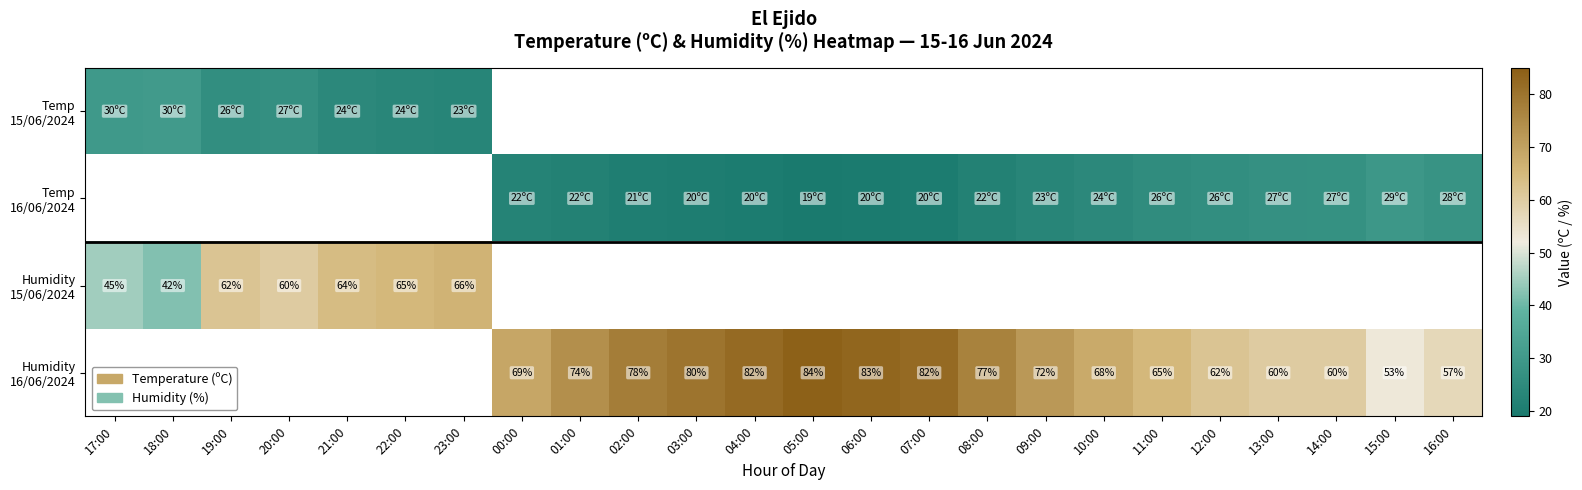

At how many categories does at least one series exceed 34?

24